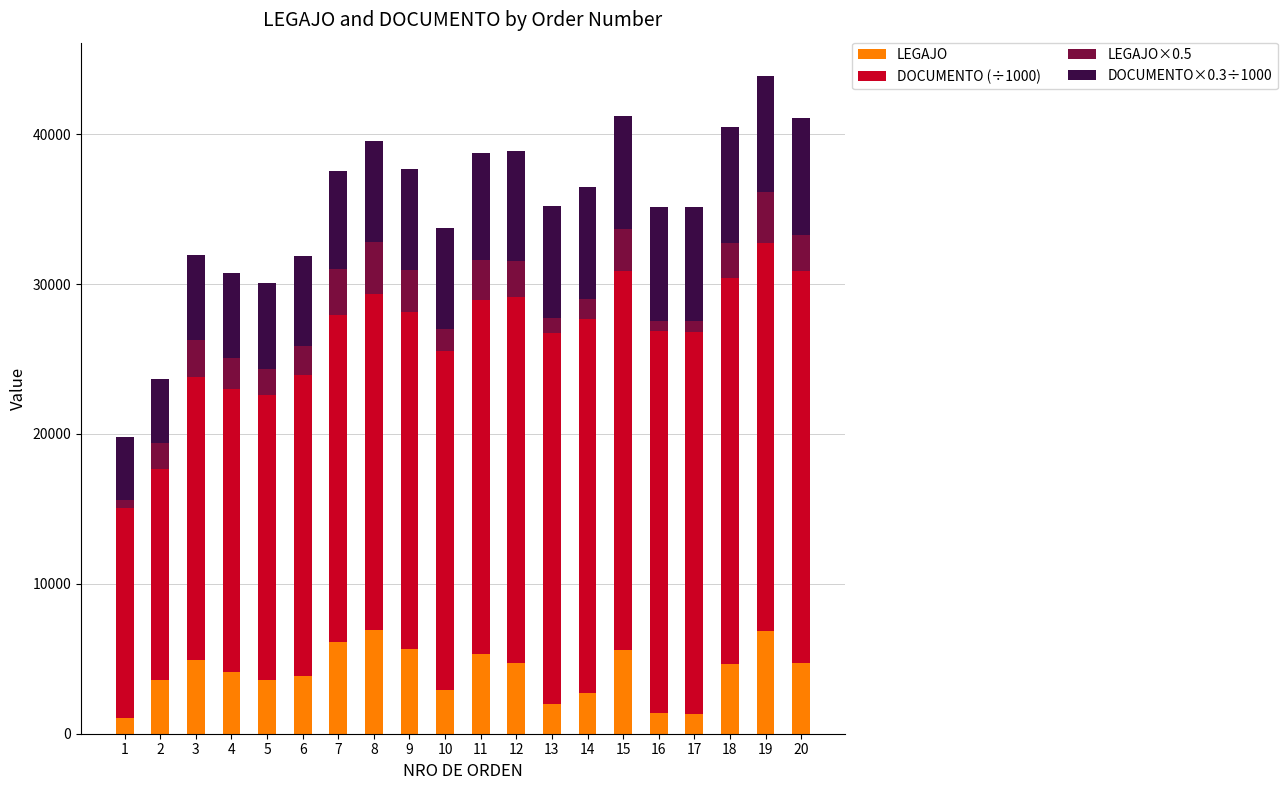

What is the difference between the maximum and minimum values in the LEGAJO series?

5865.0